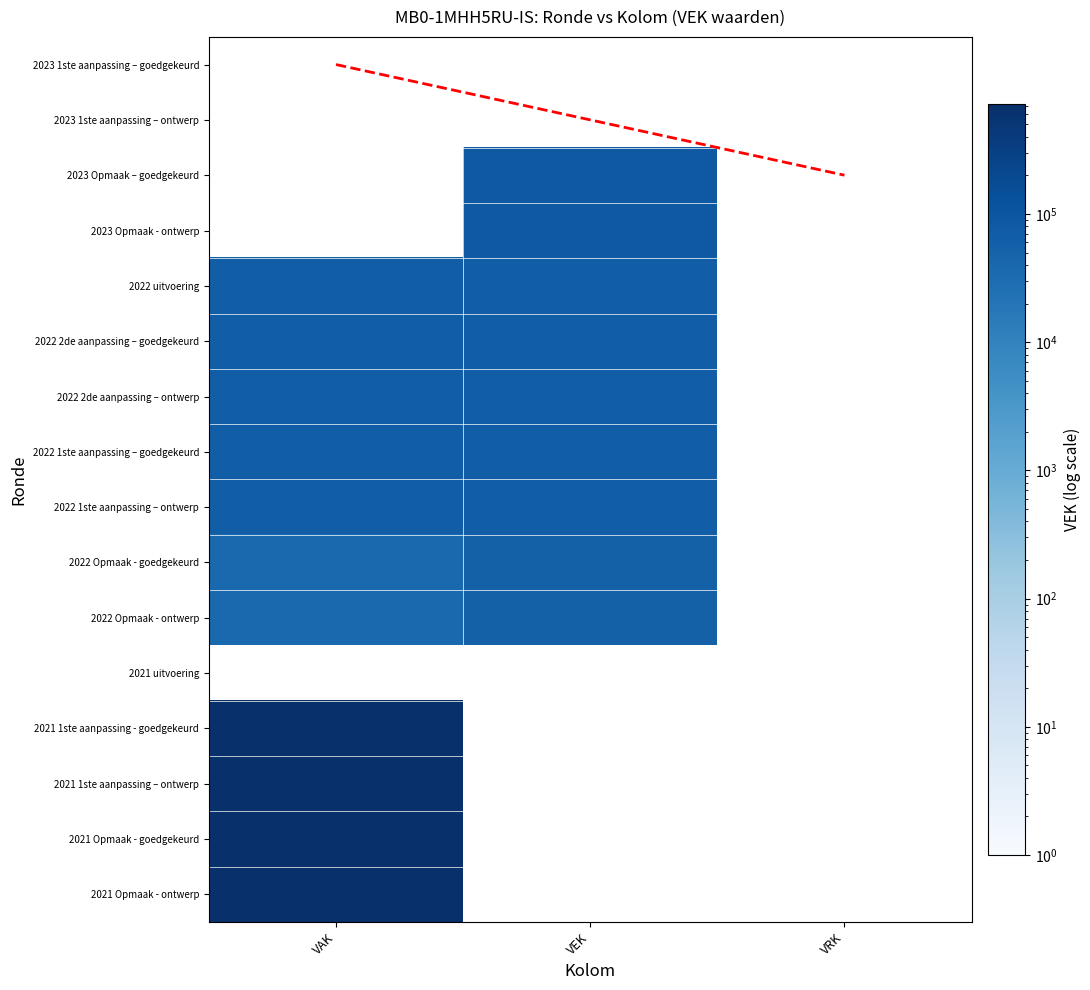

Is the value of 2022 2de aanpassing – goedgekeurd at VEK greater than the value of 2021 1ste aanpassing – ontwerp at VEK?

Yes